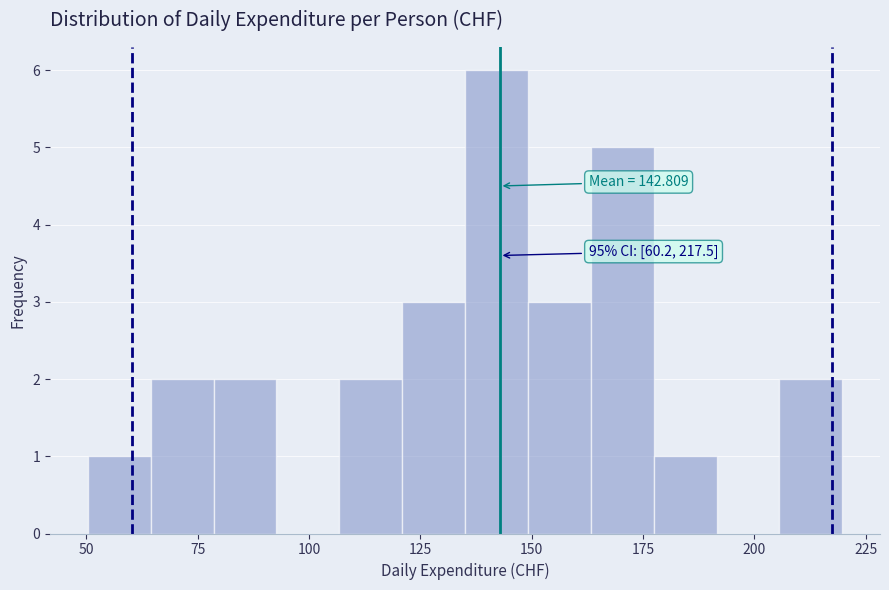

Read against the x-axis, roughly where is the centre of the tallest bar?

140